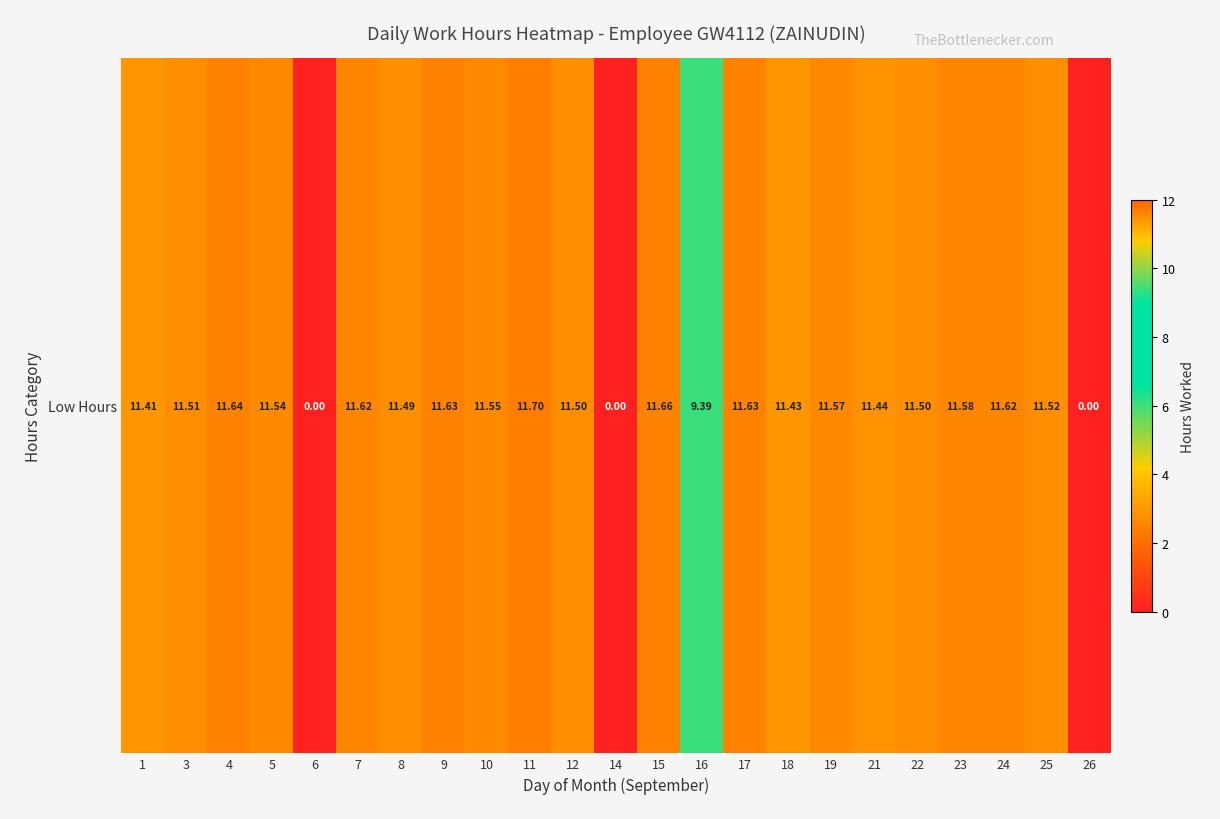

What is the ratio of the value at 12 to the value at 22?

1.0